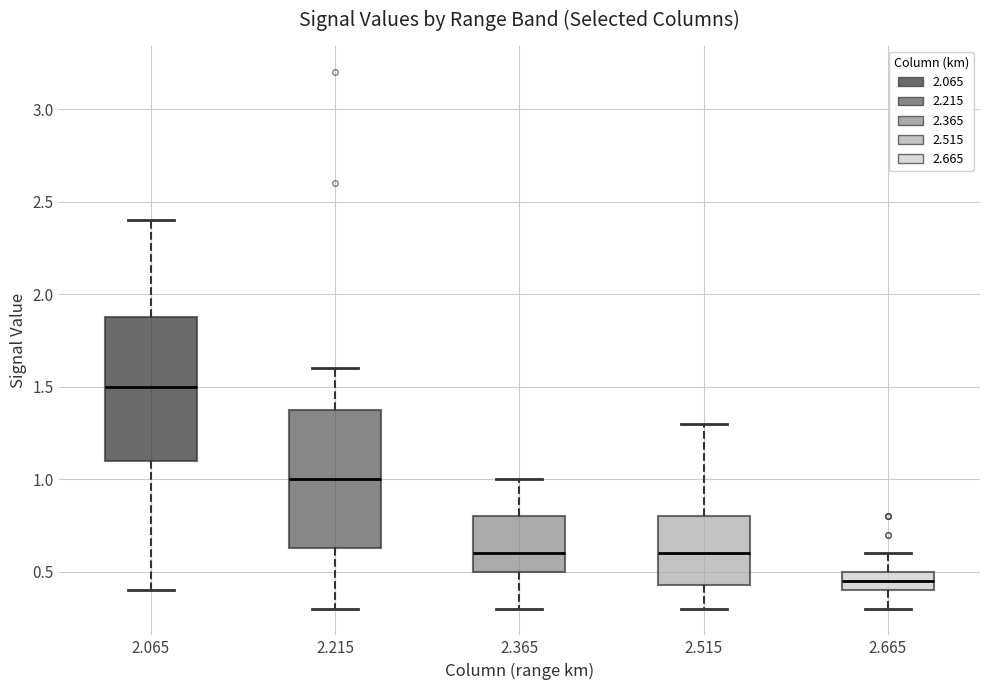

Where does the median line of the box at x = 2.215 sit on the y-axis? The values are not printed on the chart, so give them approximately, as read against the axis.

1.00